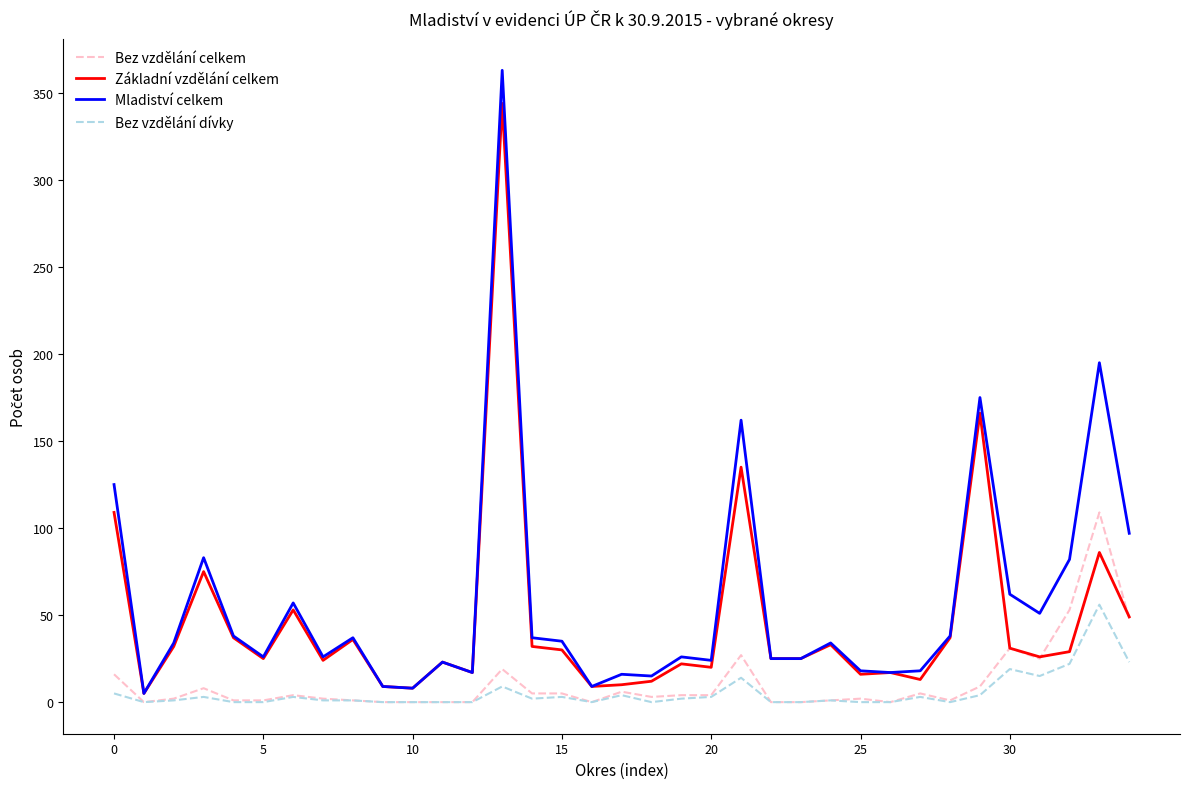

List the series in order of their peak value, highest first.

Mladiství celkem, Základní vzdělání celkem, Bez vzdělání celkem, Bez vzdělání dívky